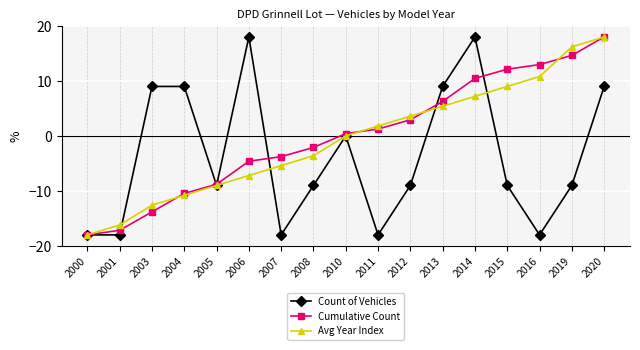

How many data points in Cumulative Count are above 0?

9